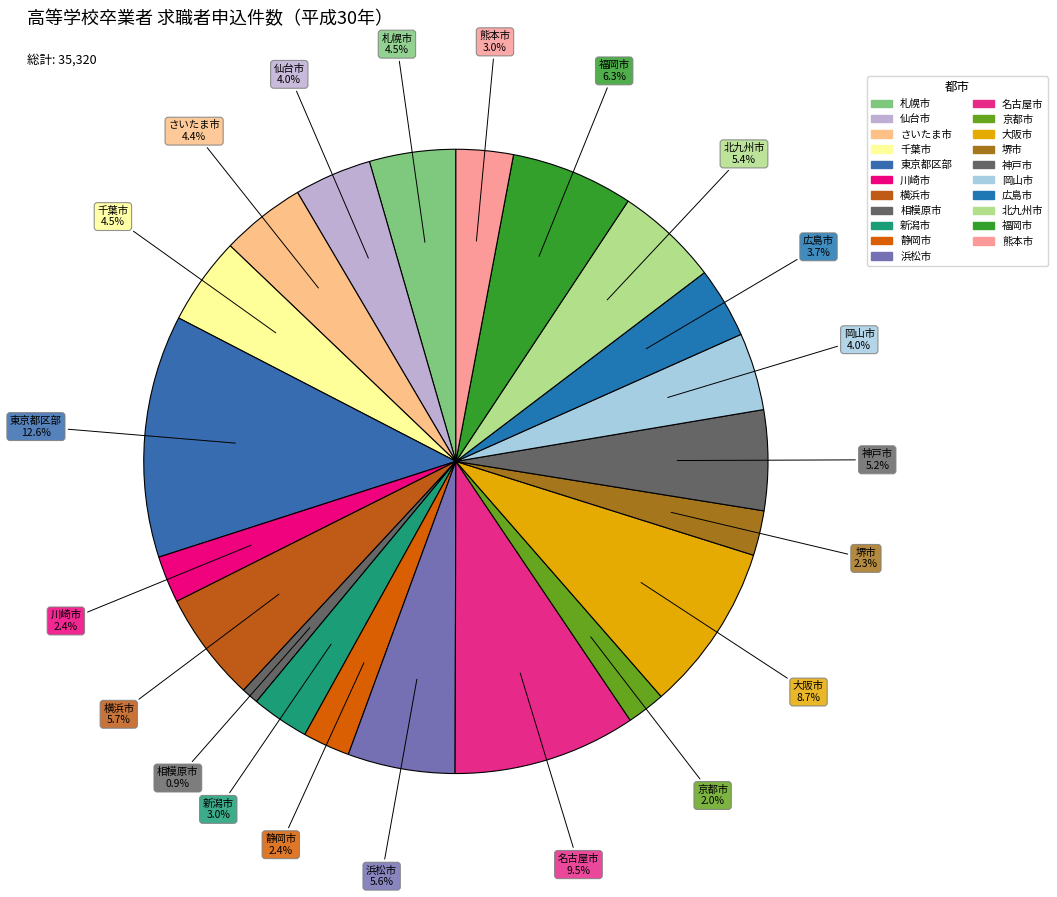

Is there a majority slice in this chart?

No